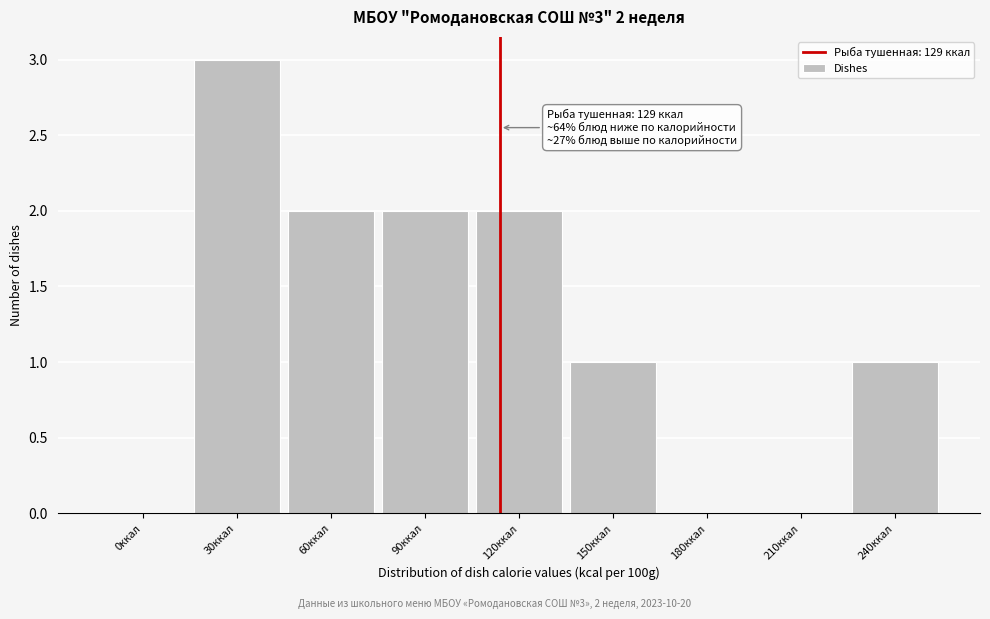

Reading right to left, transcribe all the data shown in this chart.

240ккал=1	210ккал=0	180ккал=0	150ккал=1	120ккал=2	90ккал=2	60ккал=2	30ккал=3	0ккал=0